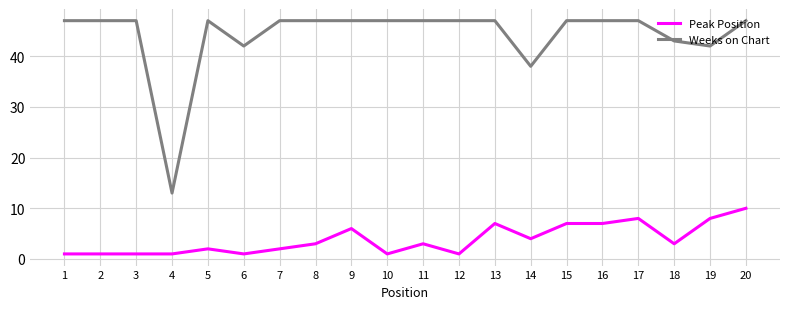

List the series in order of their overall mean, highest first.

Weeks on Chart, Peak Position